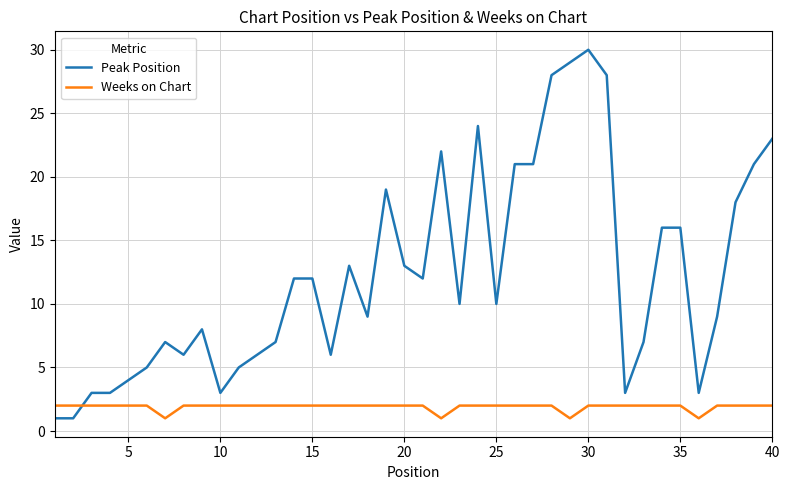

What is the difference between the maximum and minimum values in the Weeks on Chart series?

1